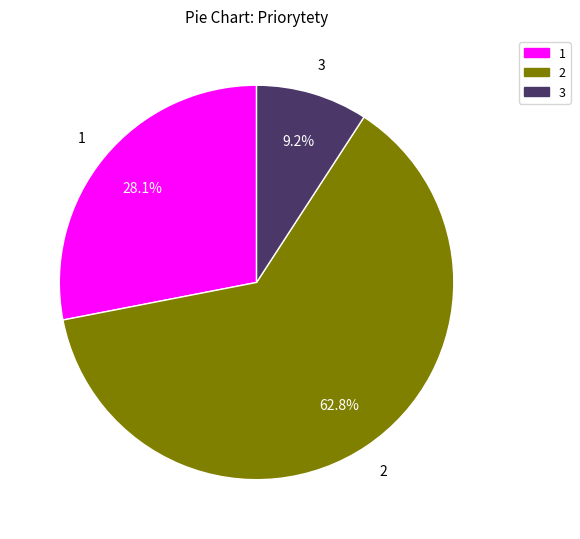

How many slices are in this pie chart?

3